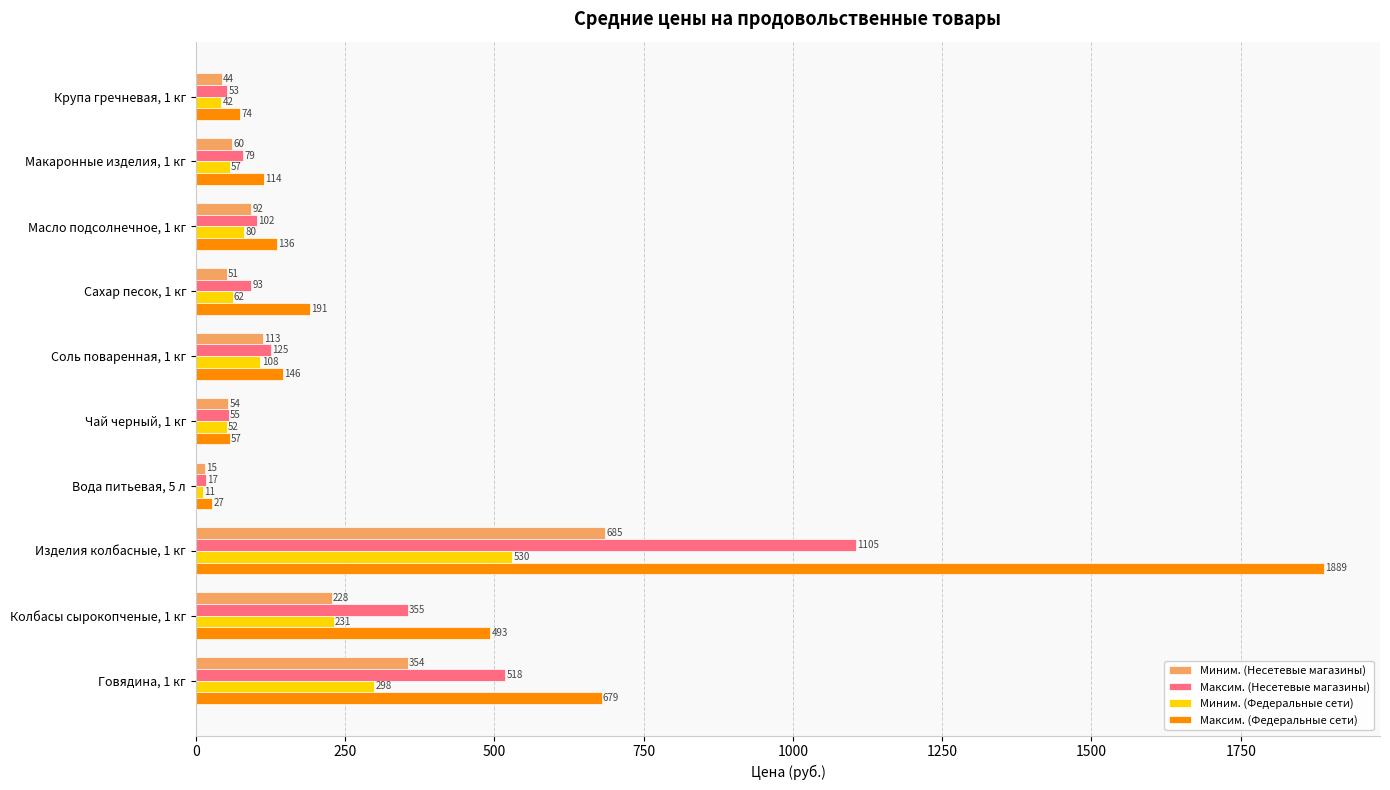

Is it true that Максим. (Федеральные сети) equals 73.7 at Крупа гречневая, 1 кг?

True